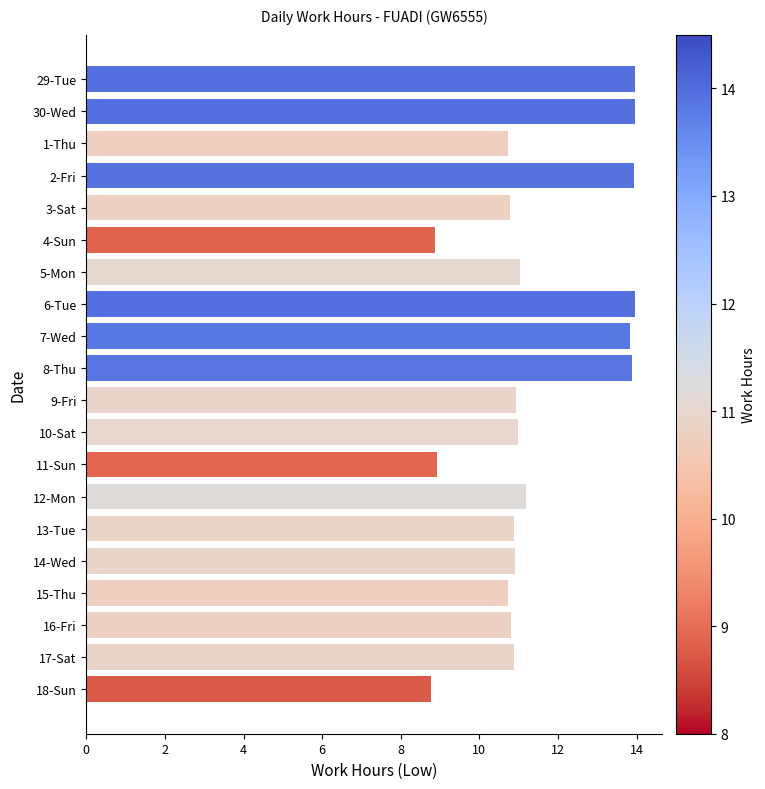

What is the difference between the values at 5-Mon and 3-Sat?

0.3